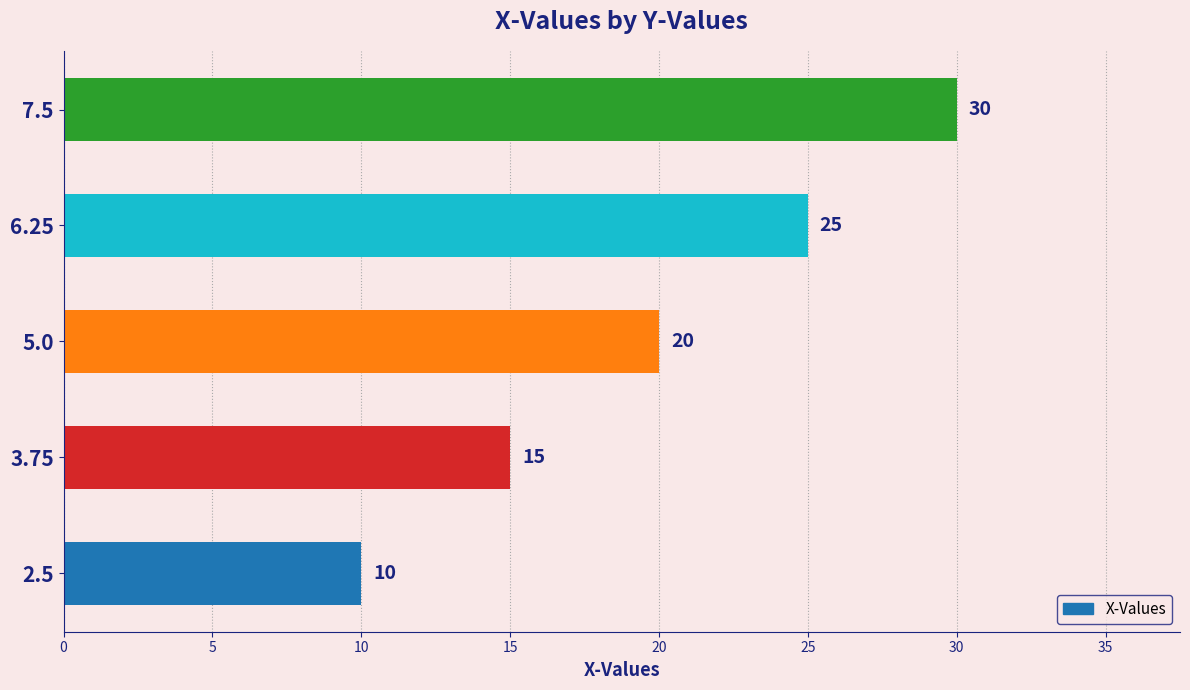

How many bars are there in total?

5